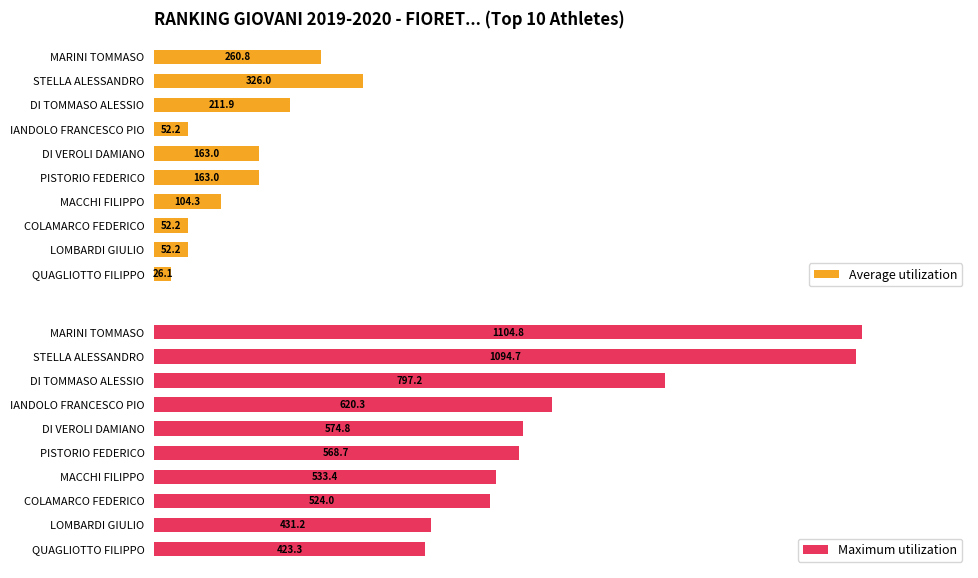

How many data points does each series have?

10